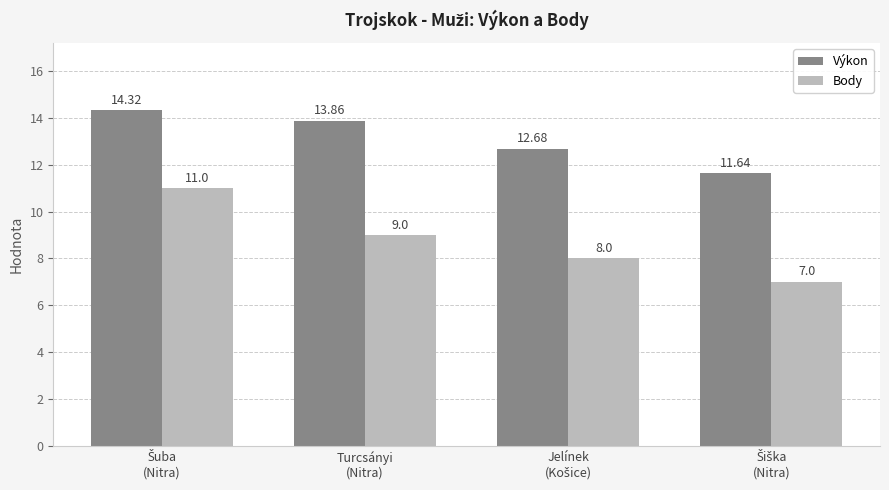

List the series in order of their peak value, lowest first.

Body, Výkon